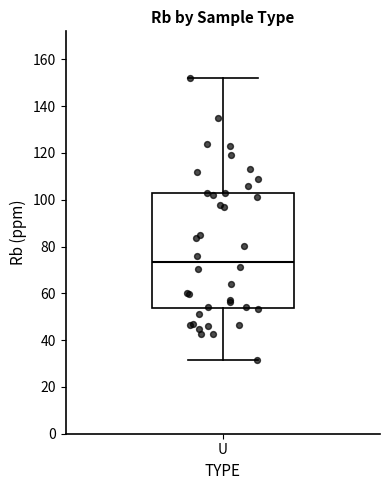

Transcribe this box plot: give where the median line is, the range the box spans, and where the two whiskers end, as read against the y-axis. The values are not printed on the chart, so give them approximately, as read against the axis.

median 74, box 54 to 104, whiskers 32 to 152